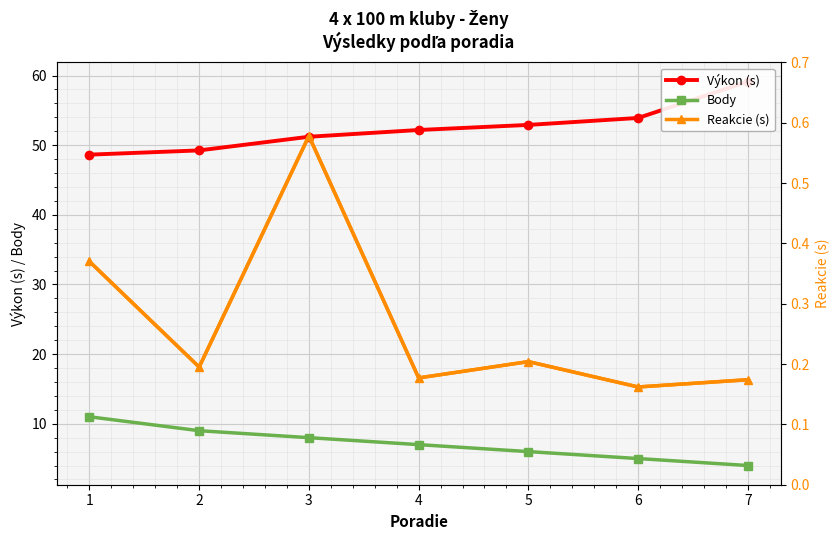

Reading left to right, what are all the values shown in this chart?

Výkon (s): 48.6	49.2	51.2	52.2	52.9	53.9	59.1
Body: 11.0	9.0	8.0	7.0	6.0	5.0	4.0
Reakcie (s): 0.4	0.2	0.6	0.2	0.2	0.2	0.2